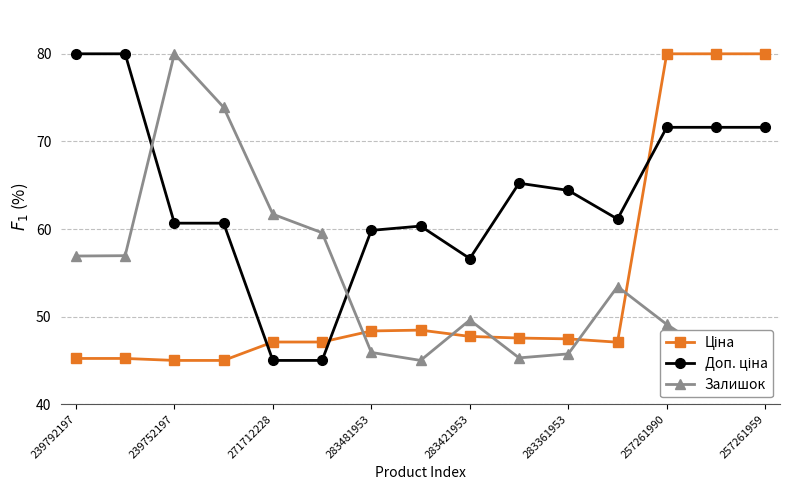

What is the difference between the maximum and minimum values in the Залишок series?

35.0